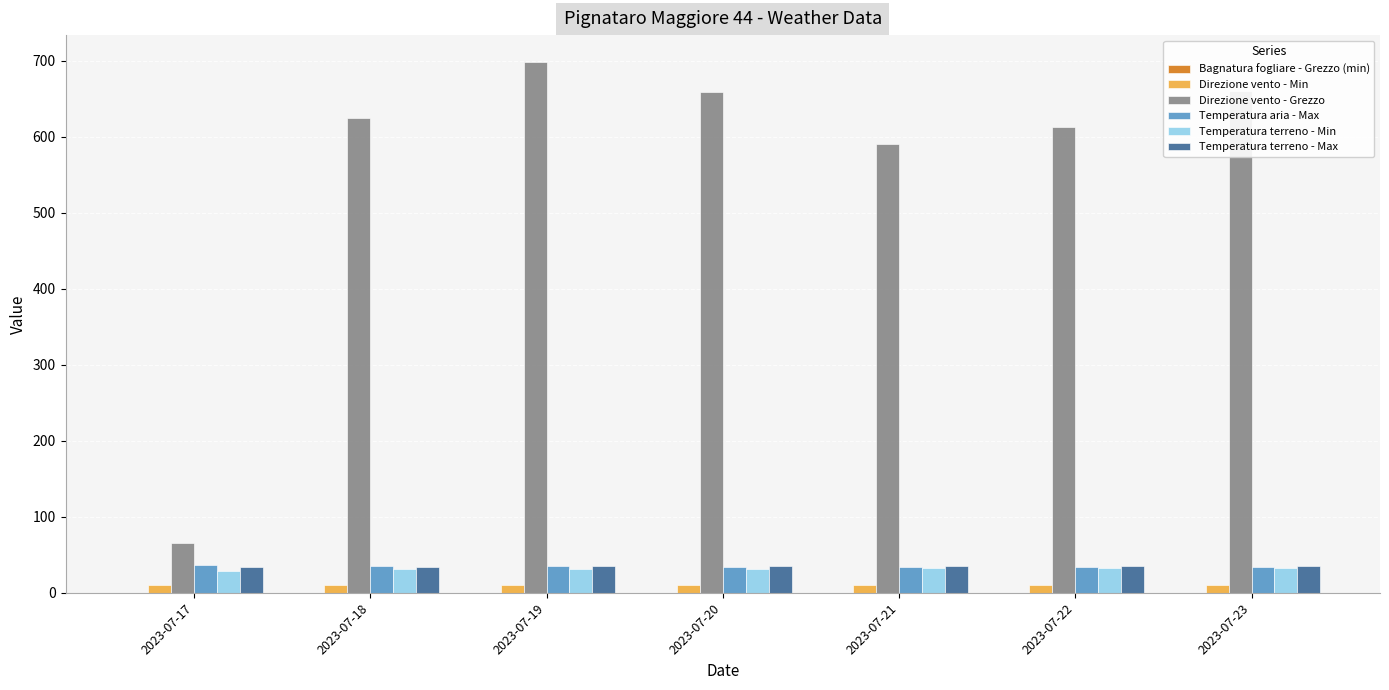

Which series has the widest spread of values?

Direzione vento - Grezzo